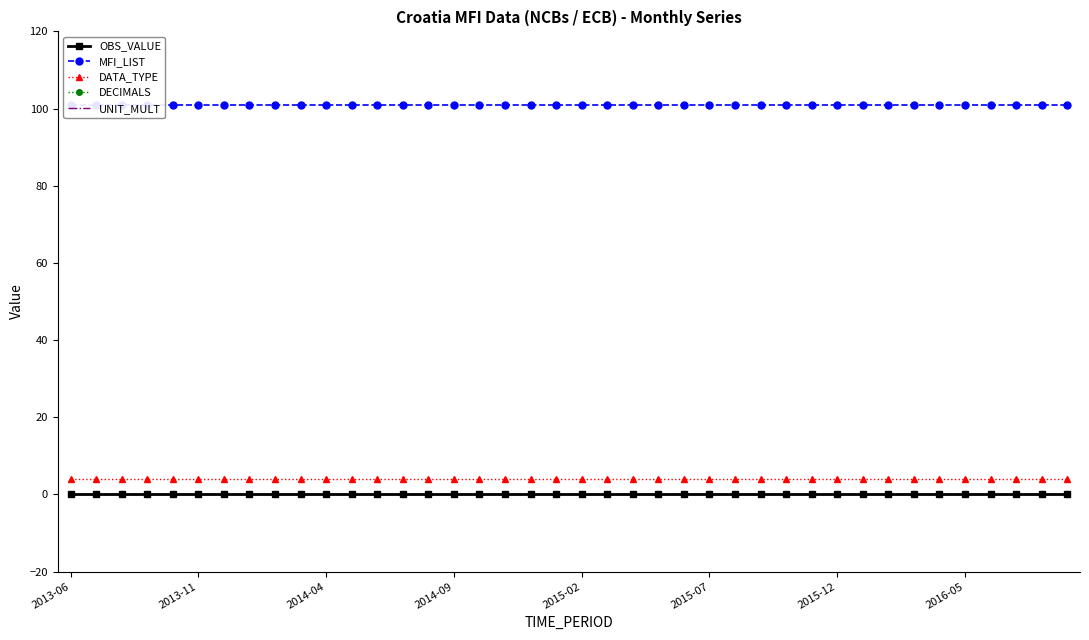

What is the spread (max minus min) of values at 2013-11?

101